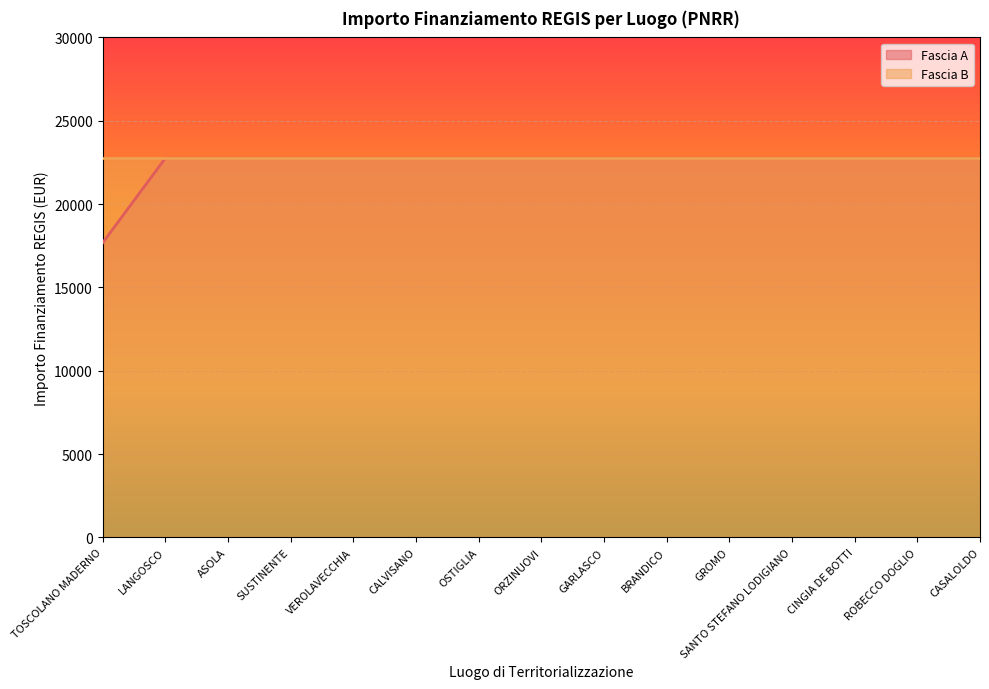

Does the chart display data point markers on the line(s)?

No